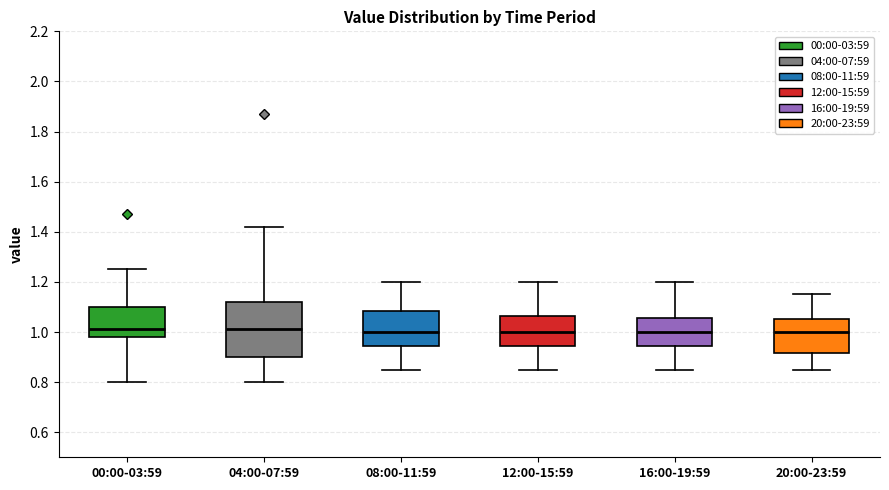

Reading left to right, transcribe this box plot: for each box, give where its median line is, the range the box spans, and where its two whiskers end, as read against the y-axis. The values are not printed on the chart, so give them approximately, as read against the axis.

00:00-03:59: median 1.02, box 0.98 to 1.10, whiskers 0.80 to 1.26
04:00-07:59: median 1.02, box 0.90 to 1.12, whiskers 0.80 to 1.42
08:00-11:59: median 1.00, box 0.94 to 1.08, whiskers 0.86 to 1.20
12:00-15:59: median 1.00, box 0.94 to 1.06, whiskers 0.86 to 1.20
16:00-19:59: median 1.00, box 0.94 to 1.06, whiskers 0.86 to 1.20
20:00-23:59: median 1.00, box 0.92 to 1.06, whiskers 0.86 to 1.16